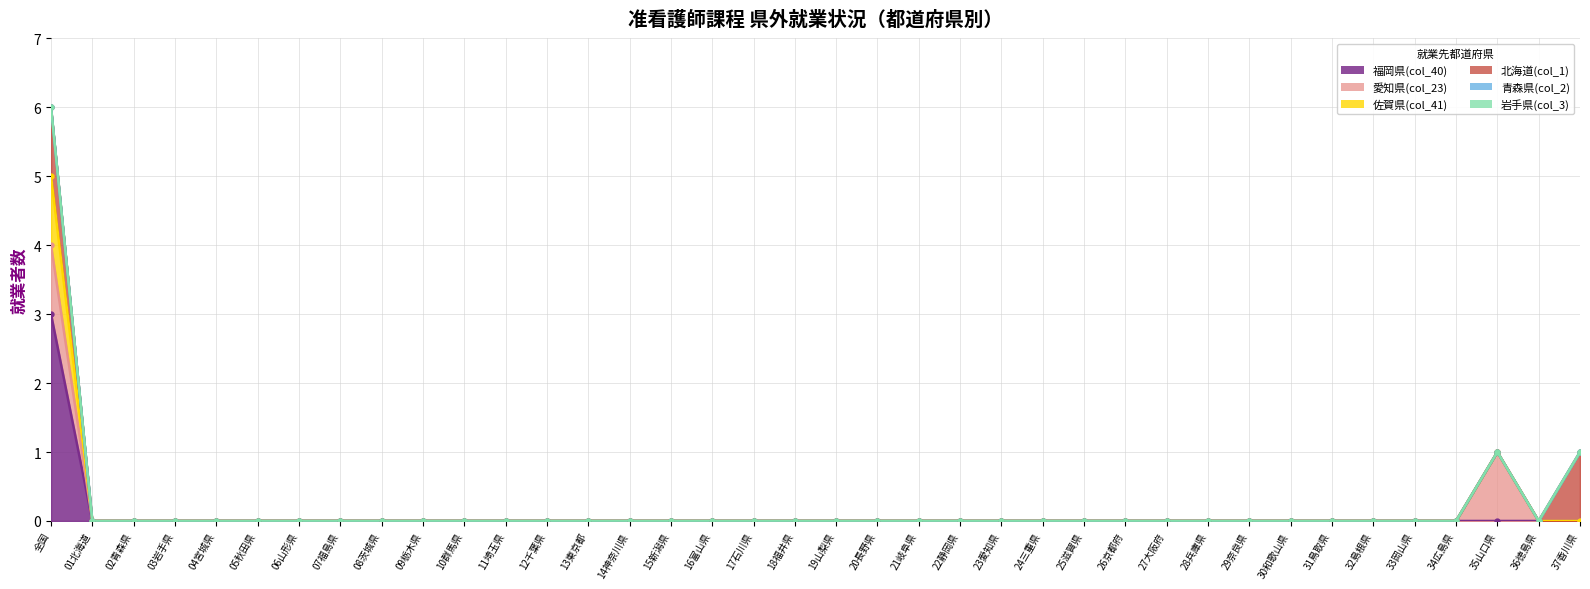

Is it true that 愛知県(col_23) equals 0 at 25滋賀県?

True